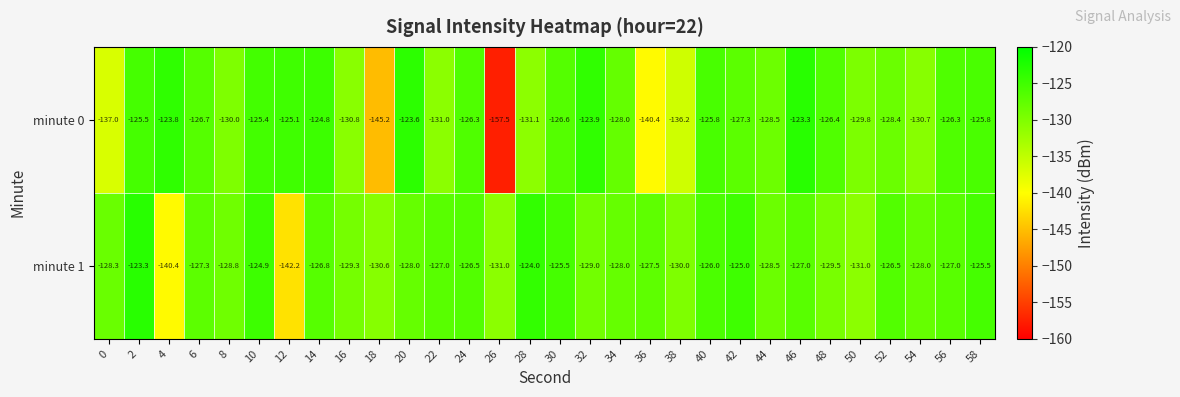

The value of minute 0 at 26 is -157.5. True or false?

True